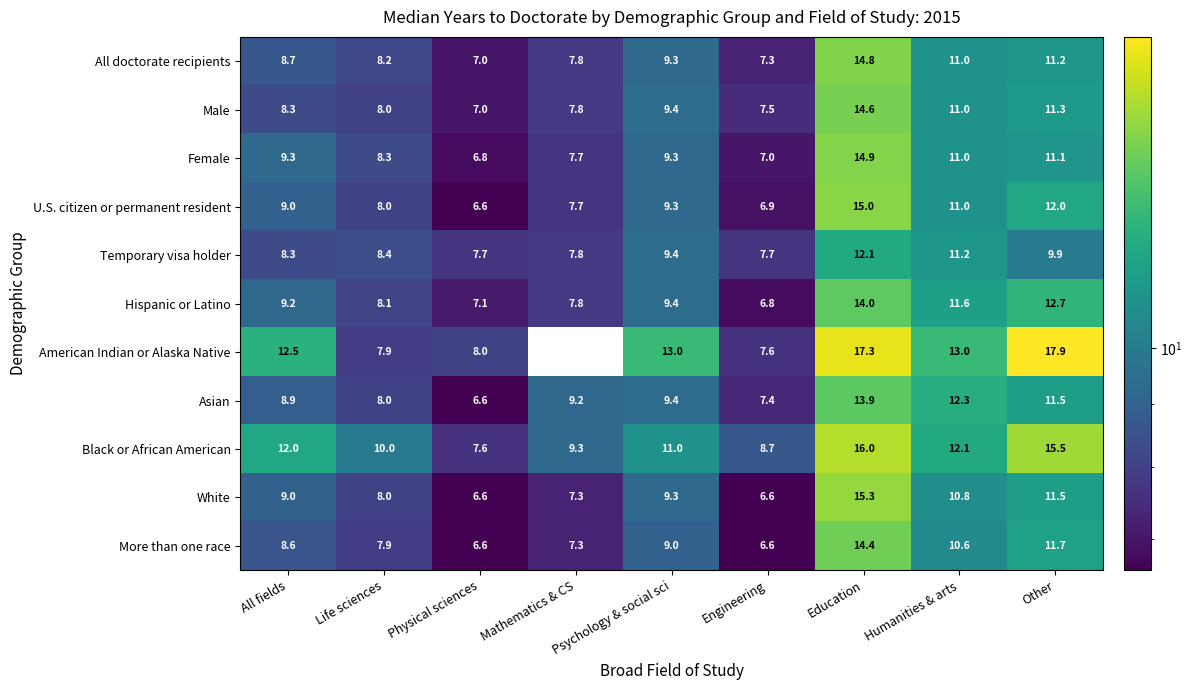

What is the maximum value for All doctorate recipients?

14.8